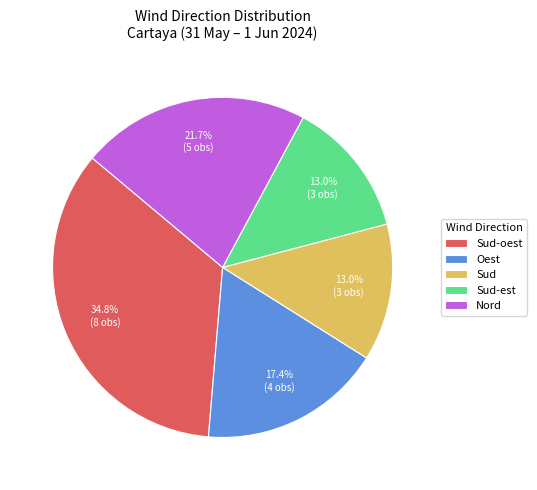

Does Oest account for over 50% of the chart?

No